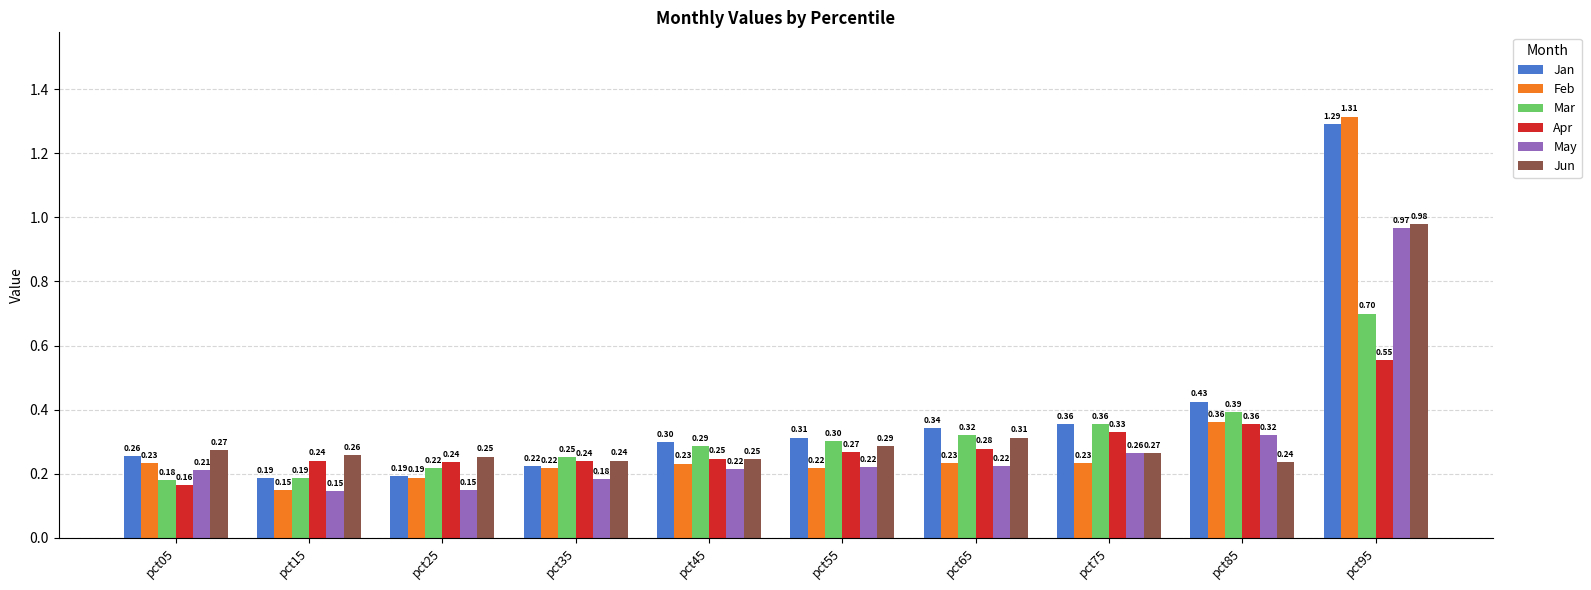

Rank the series at pct05 from highest to lowest value.

Jun, Jan, Feb, May, Mar, Apr